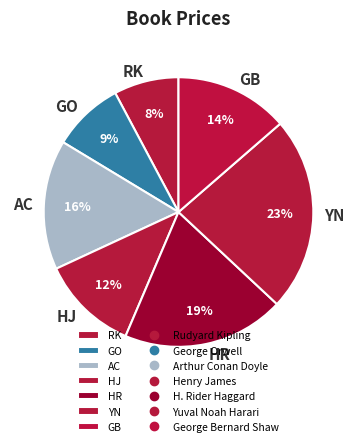

To the nearest percent, what percentage of the pie is YN?

23%